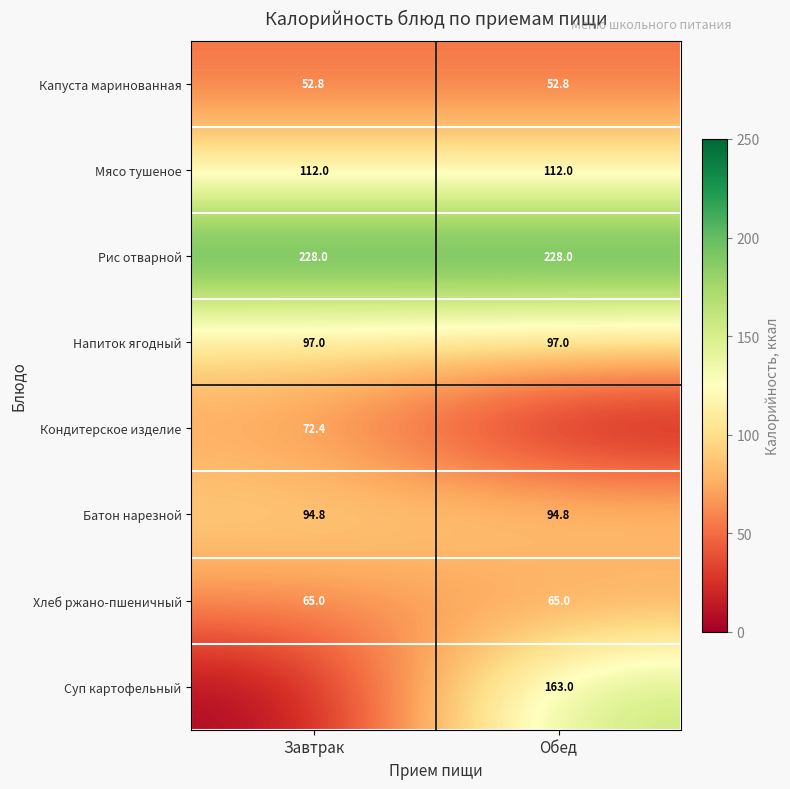

True or false: Хлеб ржано-пшеничный has a value of 22.6 at Обед.

False